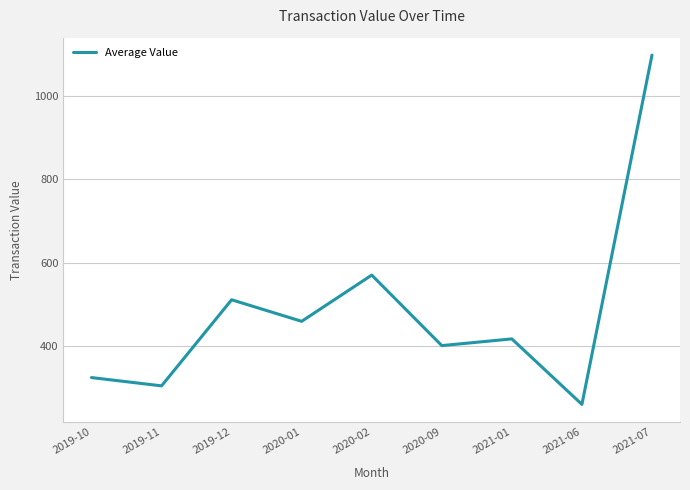

Count the number of categories in the chart.

9